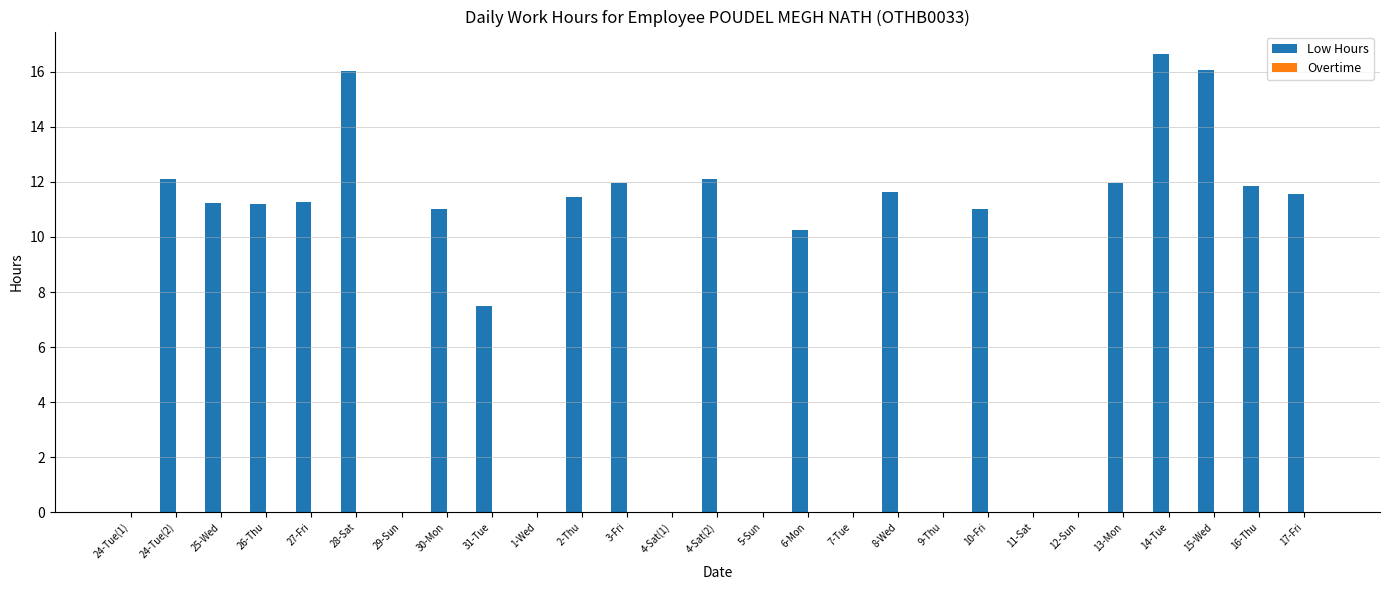

Between 14-Tue and 8-Wed, which is larger?

14-Tue